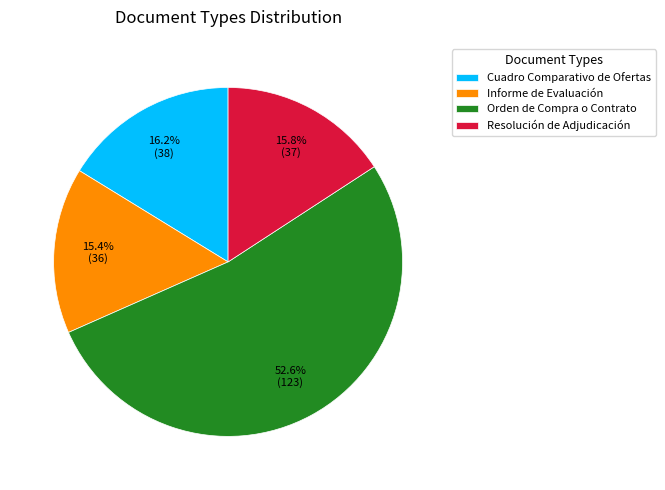

To the nearest percent, what portion does Informe de Evaluación represent?

15%